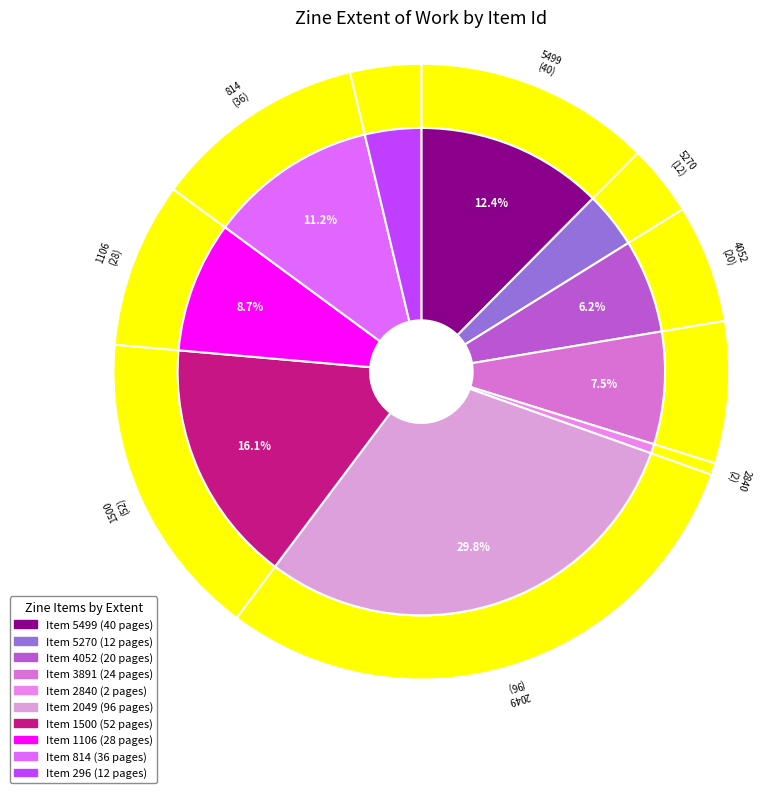

How many slices are in this pie chart?

10